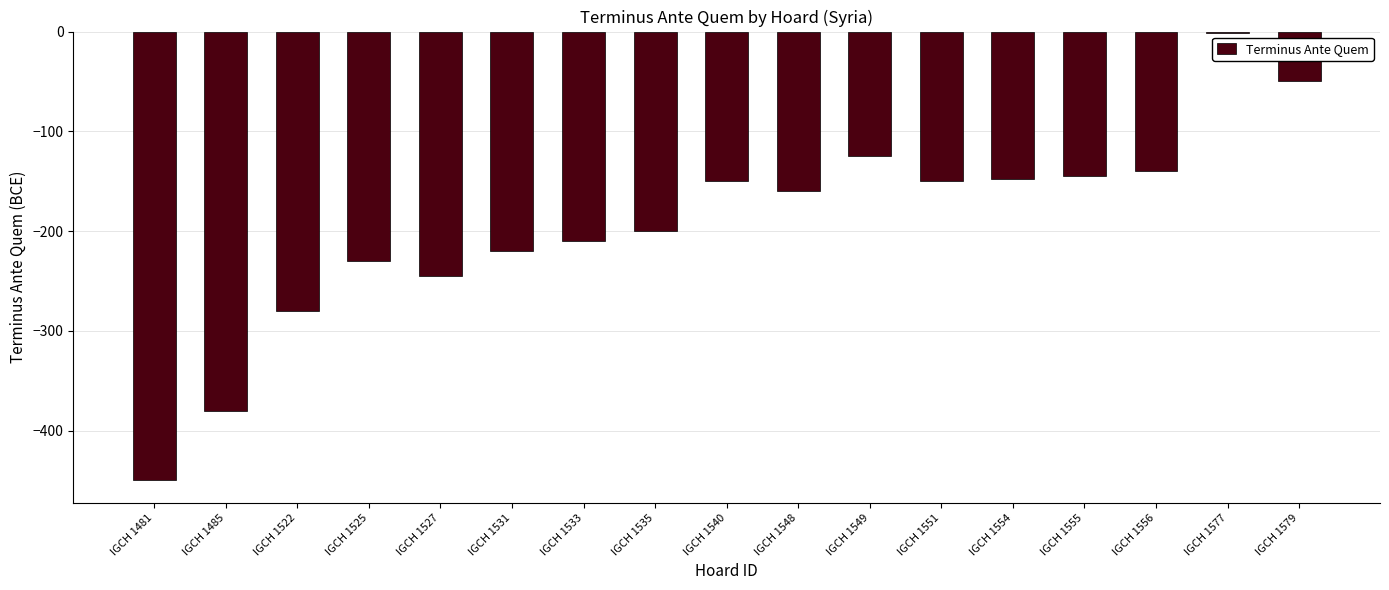

Between IGCH 1579 and IGCH 1556, which is larger?

IGCH 1579